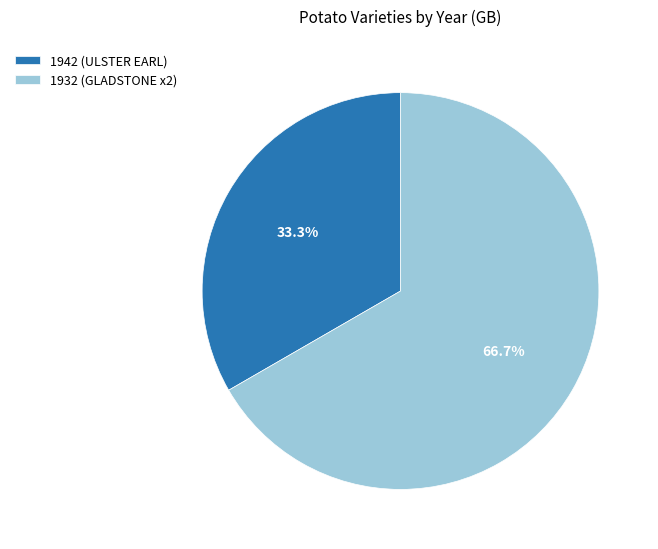

Is there any slice that represents more than half of the pie?

Yes